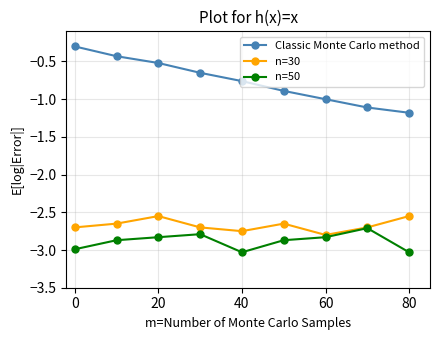

What is the value of the n=50 point at the 2nd from the left?

-2.9